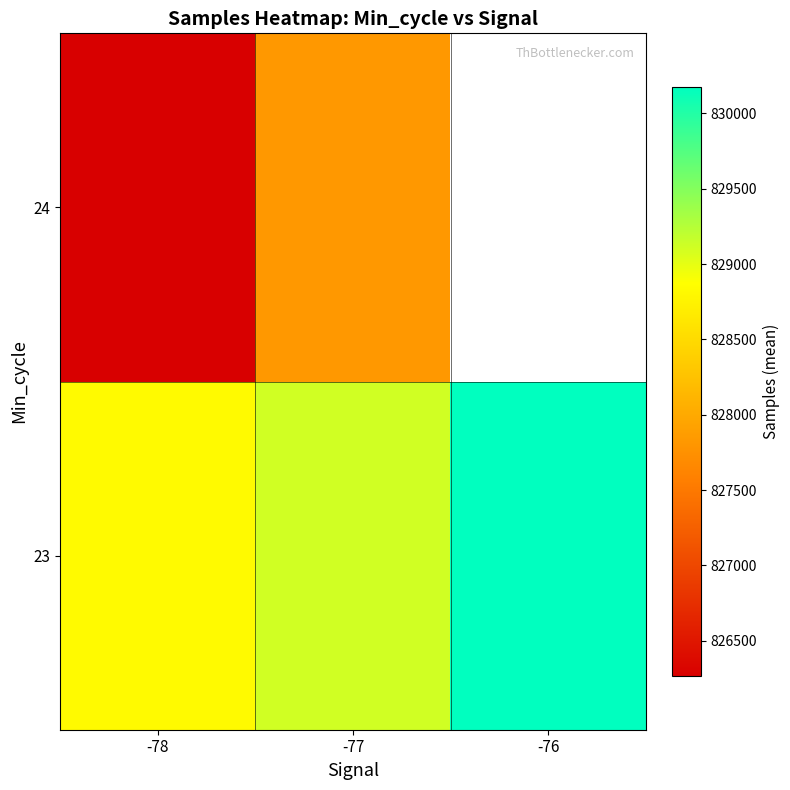

At which label does 24 first exceed 827826?

-77